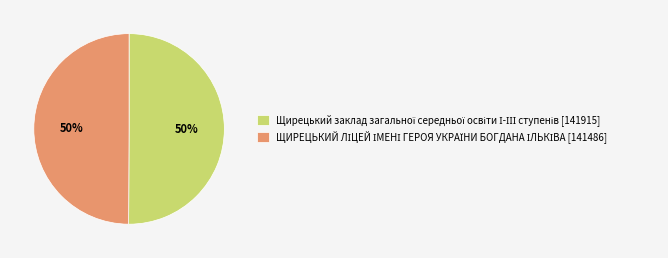

To the nearest percent, what is the average slice percentage?

50%